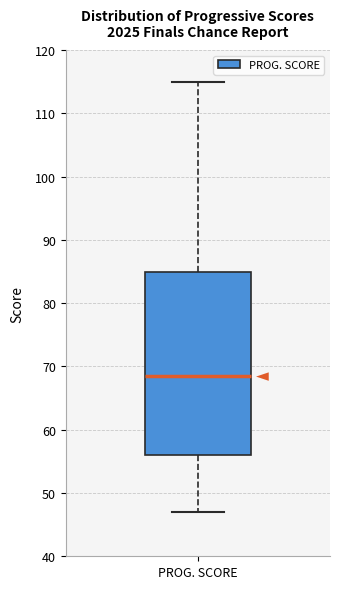

Transcribe this box plot: give where the median line is, the range the box spans, and where the two whiskers end, as read against the y-axis. The values are not printed on the chart, so give them approximately, as read against the axis.

median 69, box 56 to 85, whiskers 47 to 115